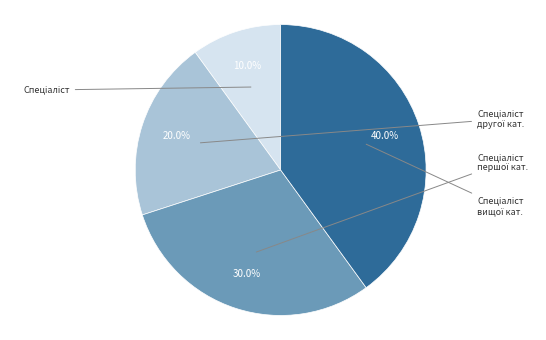

Is there a majority slice in this chart?

No